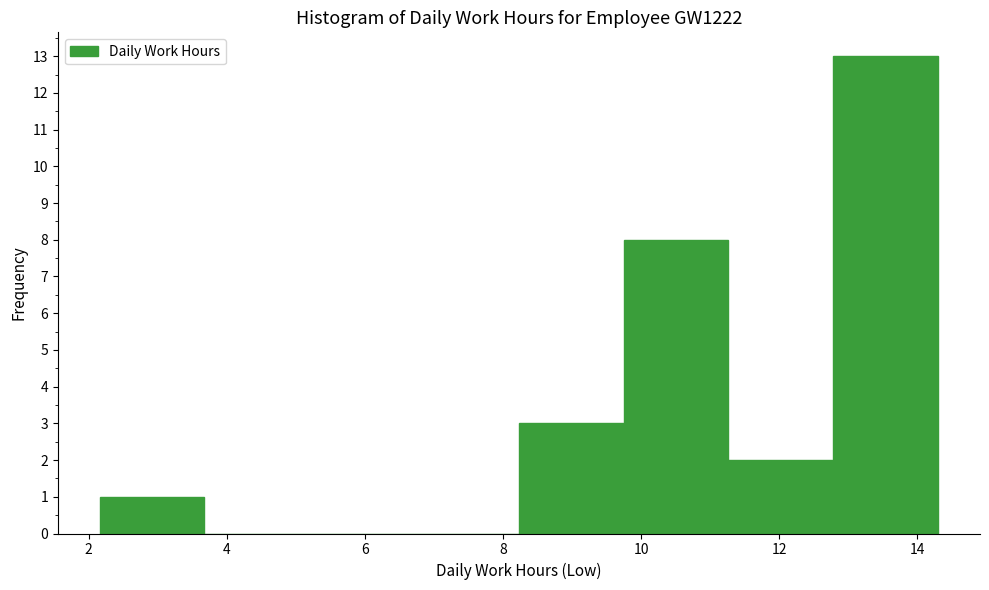

Reading left to right, list every bar in this chart as the range it spans on the x-axis followed by its height. Neither the bar edges nor the heights are printed on the chart, so give them approximately, as read against the axes.

2.2 to 3.6: 1
3.6 to 5.2: 0
5.2 to 6.8: 0
6.8 to 8.2: 0
8.2 to 9.8: 3
9.8 to 11.2: 8
11.2 to 12.8: 2
12.8 to 14.4: 13